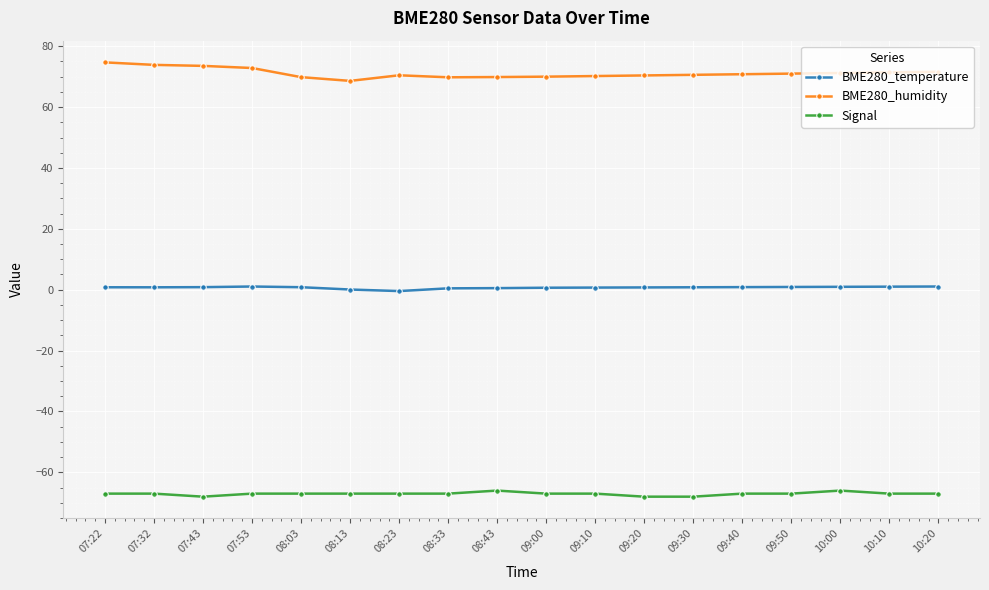

What is the total value across all series at 08:33?

3.2